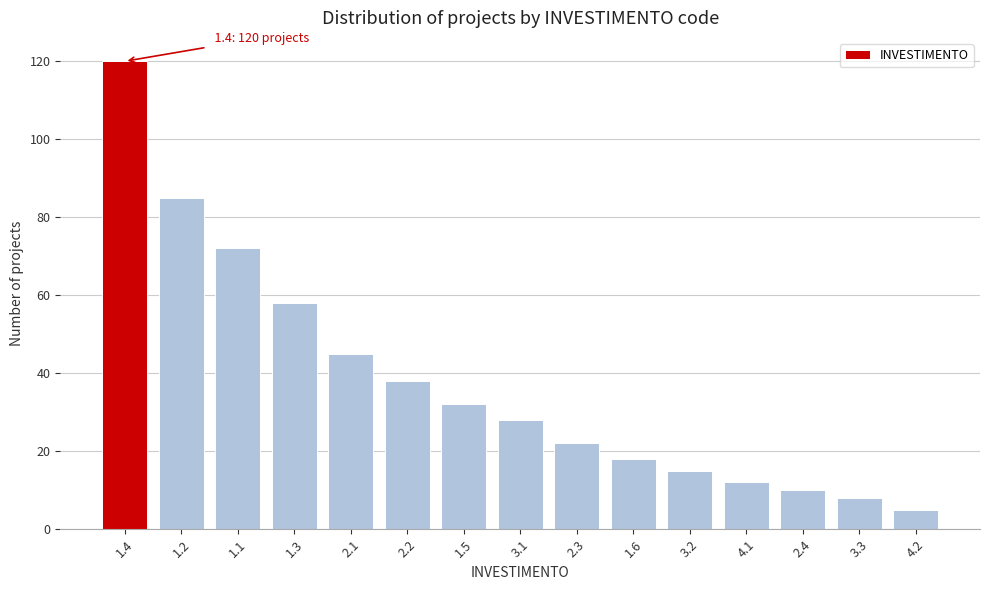

Reading right to left, transcribe all the data shown in this chart.

5	8	10	12	15	18	22	28	32	38	45	58	72	85	120